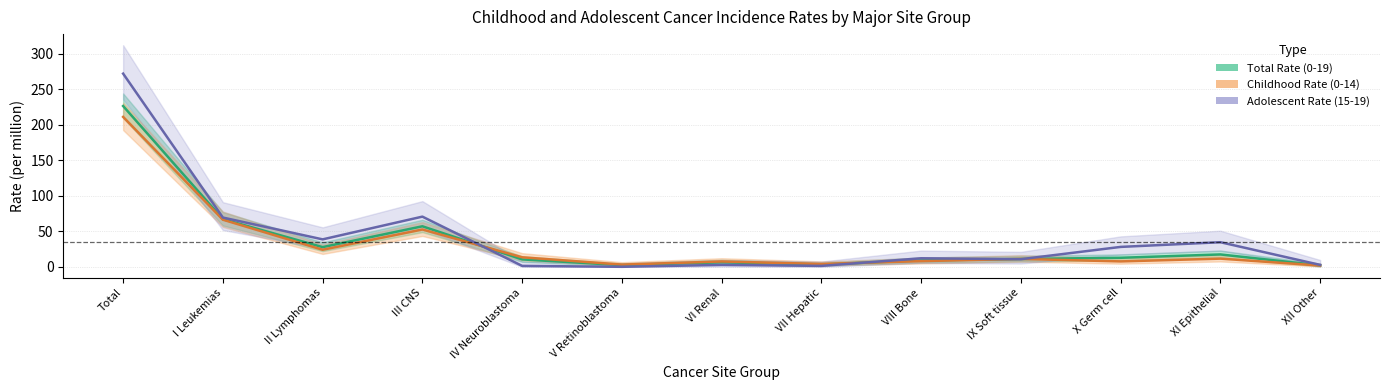

Which category has the lowest value in the Childhood Rate (0-14) series?

XII Other